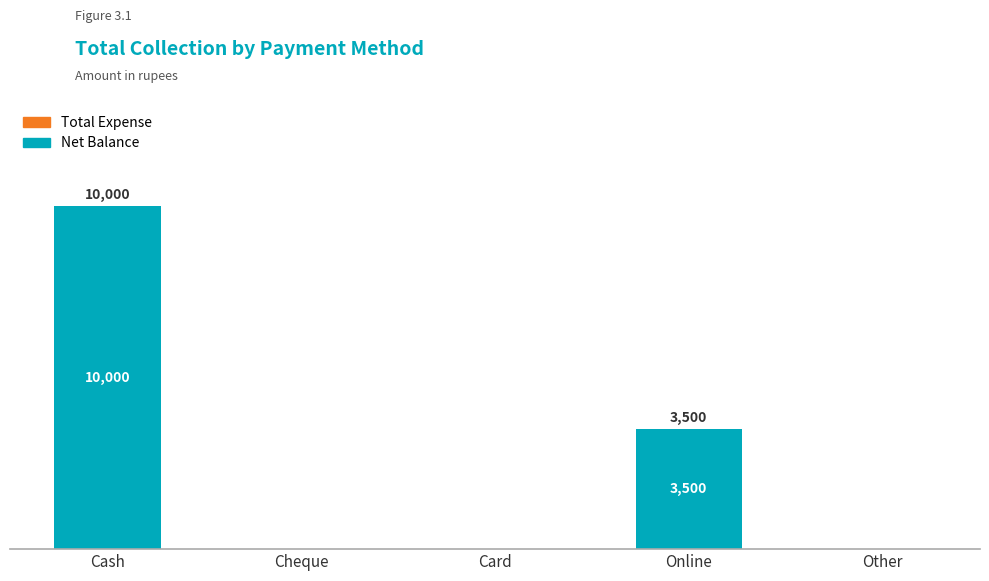

What is the label of the 4th bar from the left?

Online